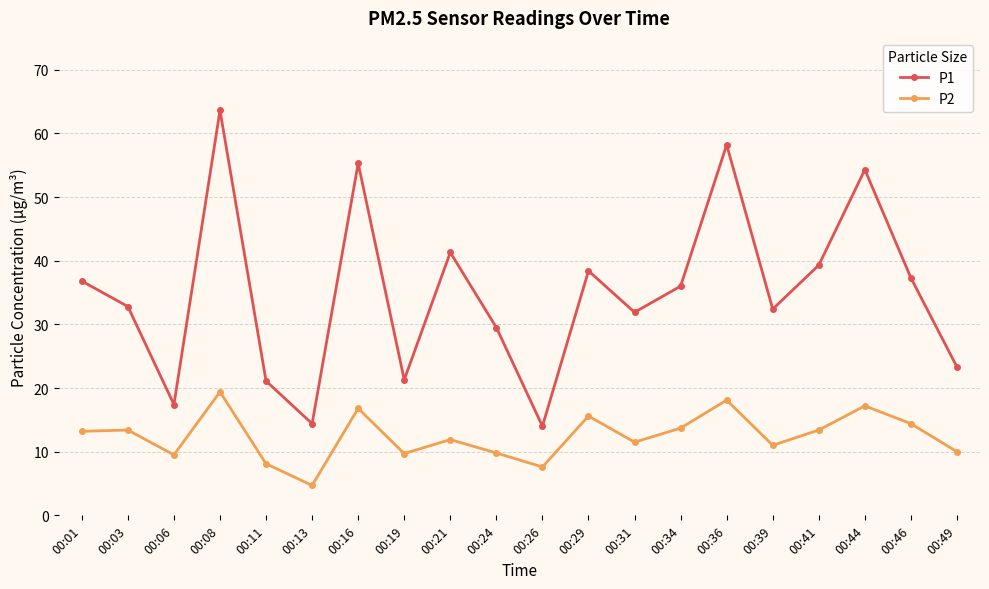

The value of P2 at 00:21 is 11.9. True or false?

True